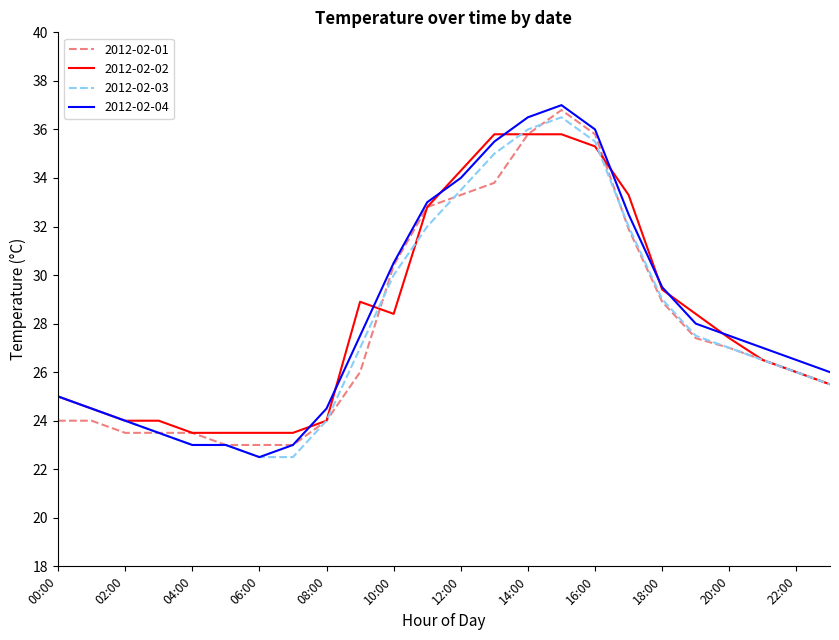

What is the average value of the 2012-02-04 series?

28.3